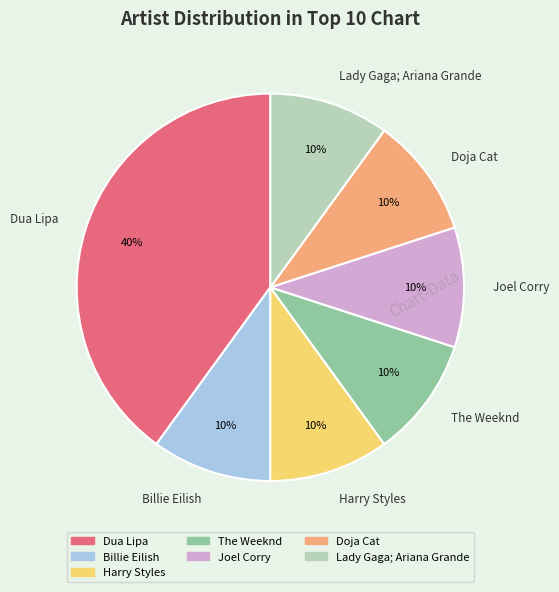

Which category has the biggest portion of the pie?

Dua Lipa